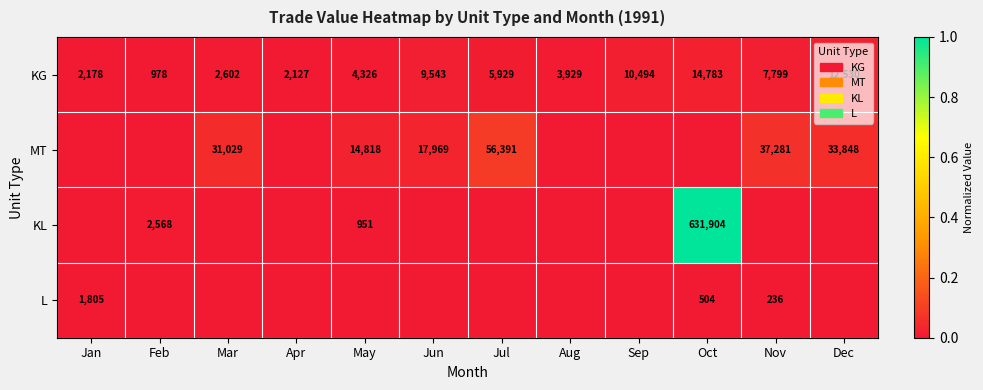

The value of KG at Jan is 0.0. True or false?

False